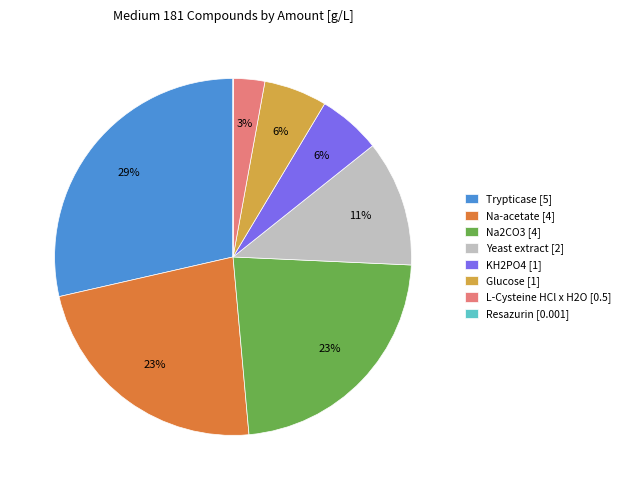

Is it true that Trypticase is 29% of the pie?

True